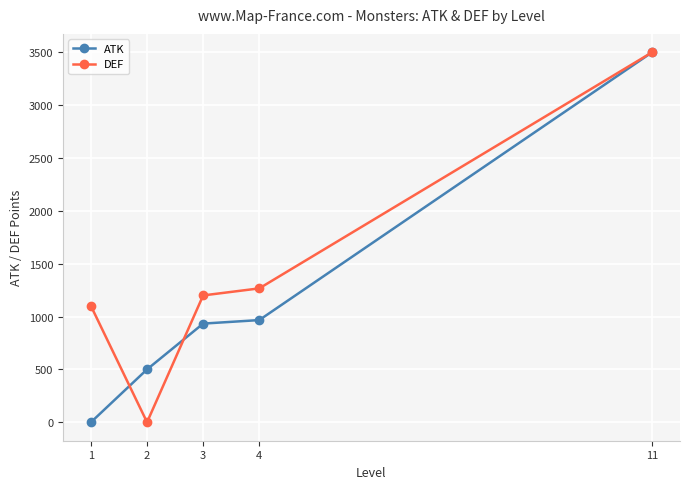

Rank the series at 3 from lowest to highest value.

ATK, DEF